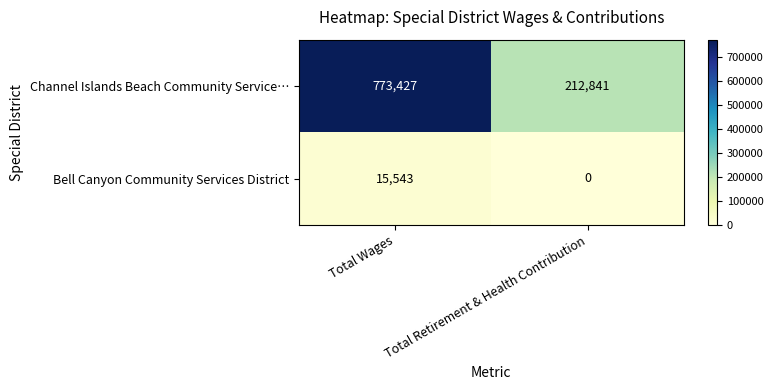

True or false: Channel Islands Beach Community Service… has a value of 212841 at Total Retirement & Health Contribution.

True